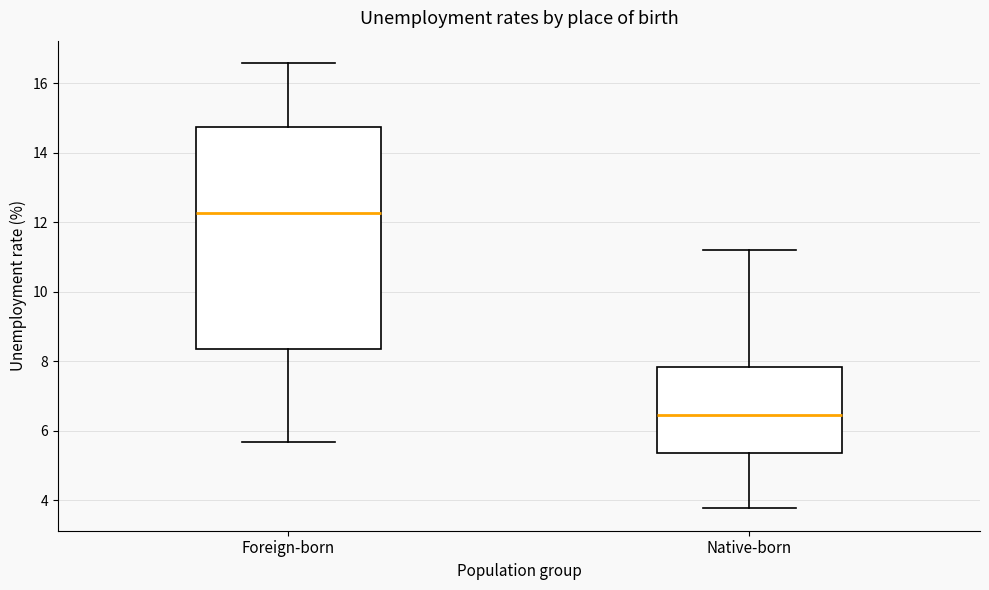

Which box's median line is the highest?

Foreign-born